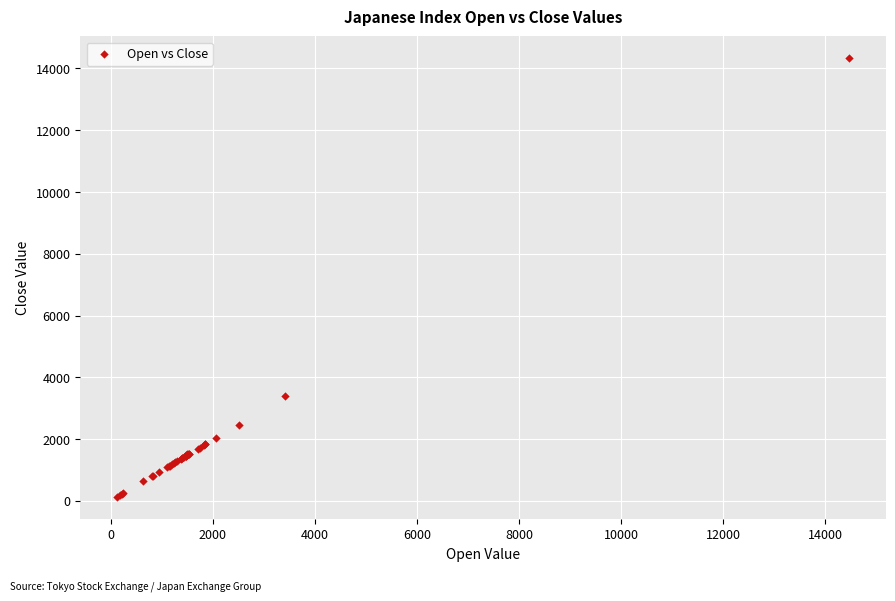

What Y value in the scatter plot is closest to 7223?

3406.4